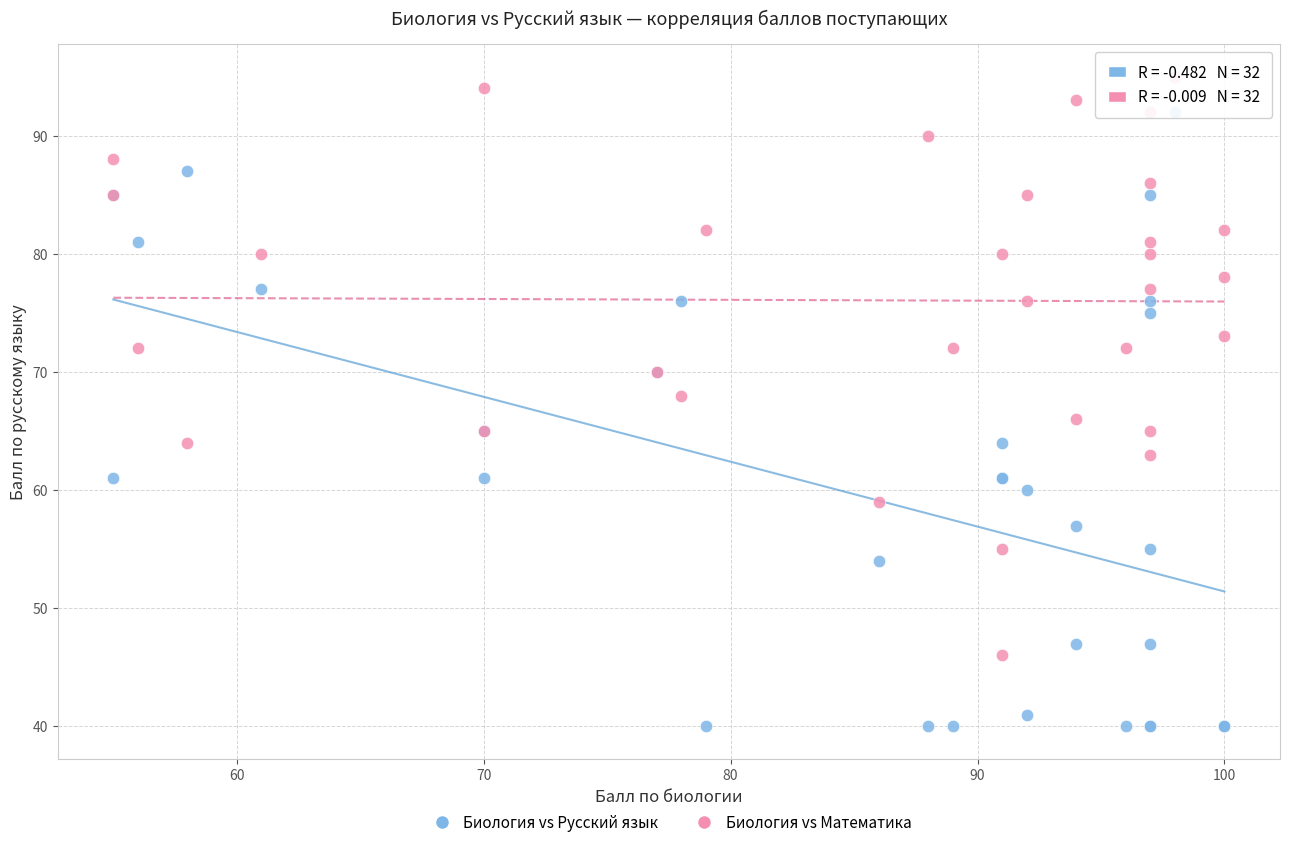

Which series contains the highest Y value?

Биология vs Математика